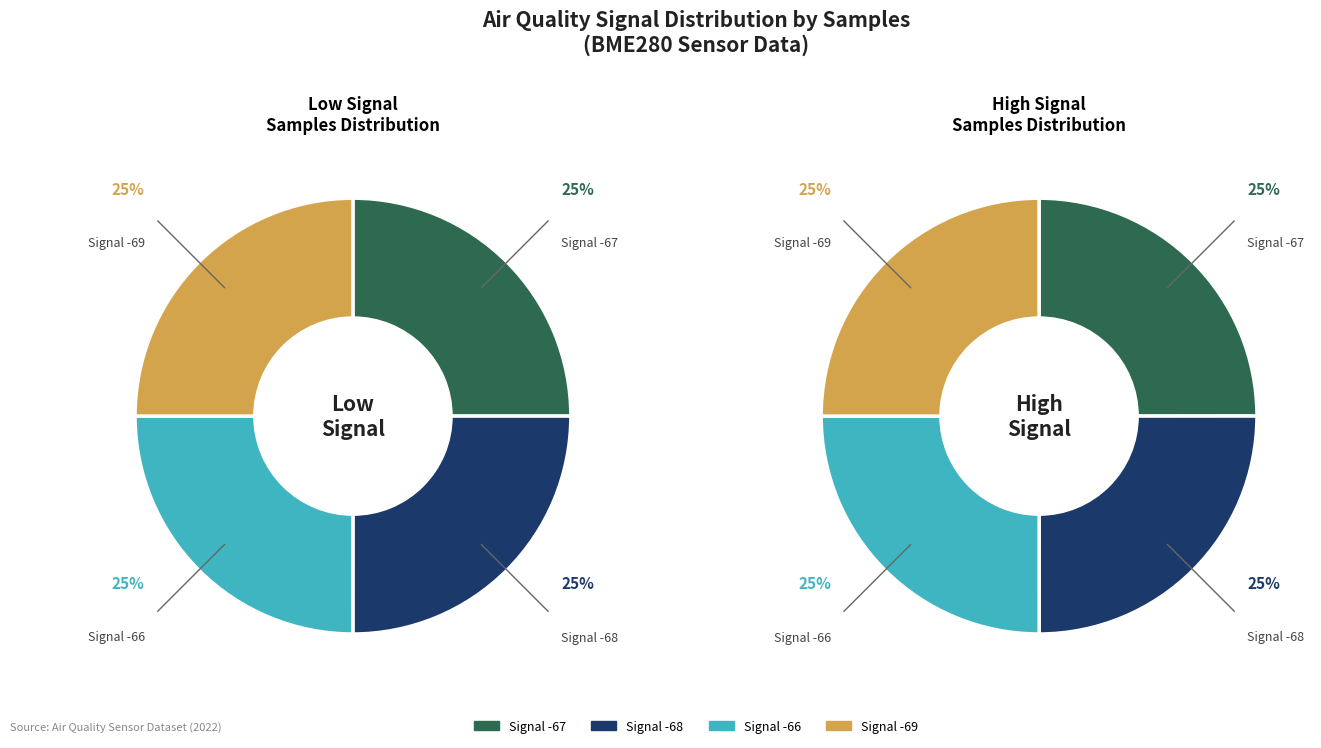

Does any single category account for the majority?

No